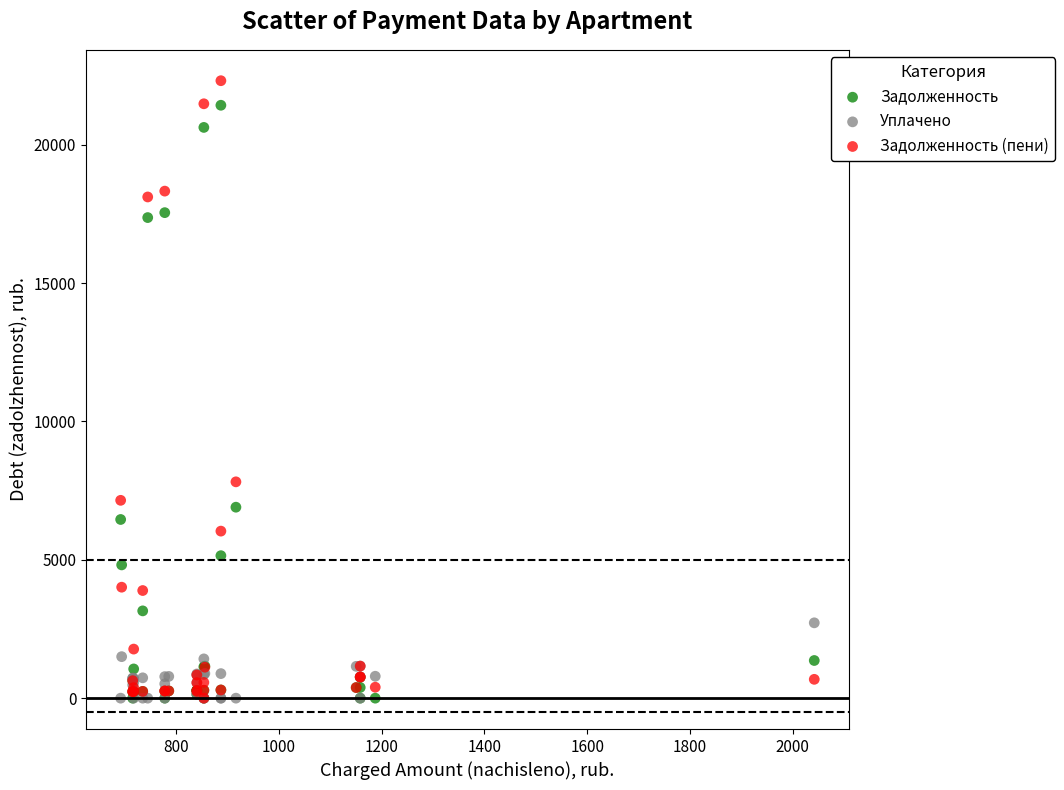

Across all series, what Y value is closest to 11156?

7817.2